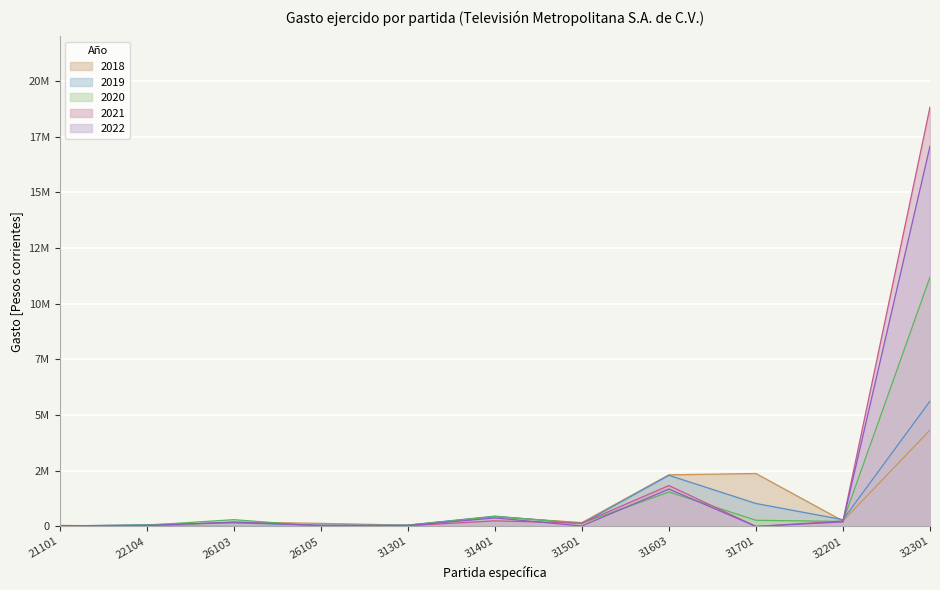

What is the value of the 2022 point at the 8th from the left?

1675570.0